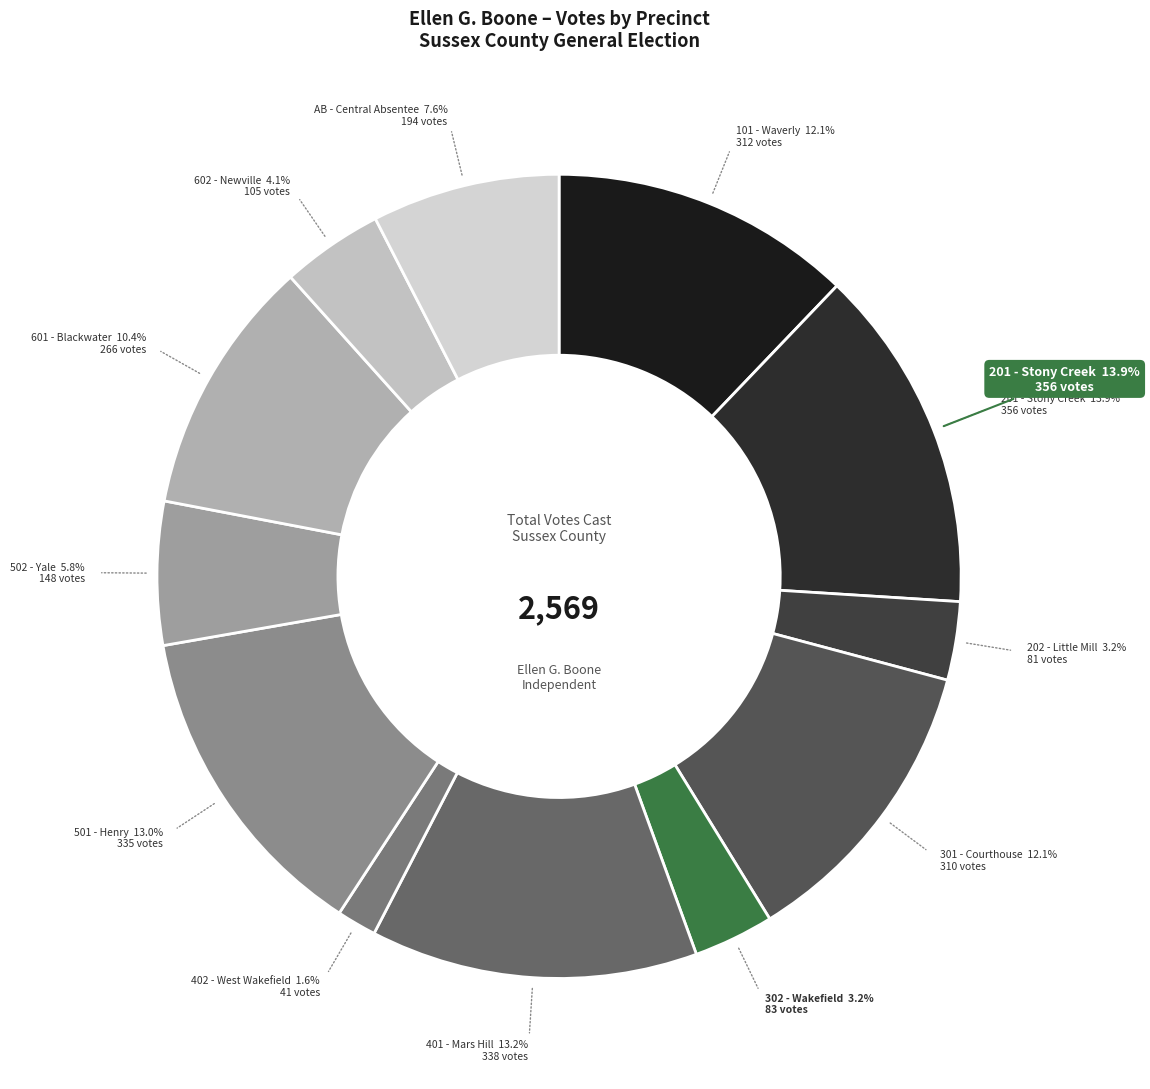

What is the change in value from 202 - Little Mill to 602 - Newville?

+24